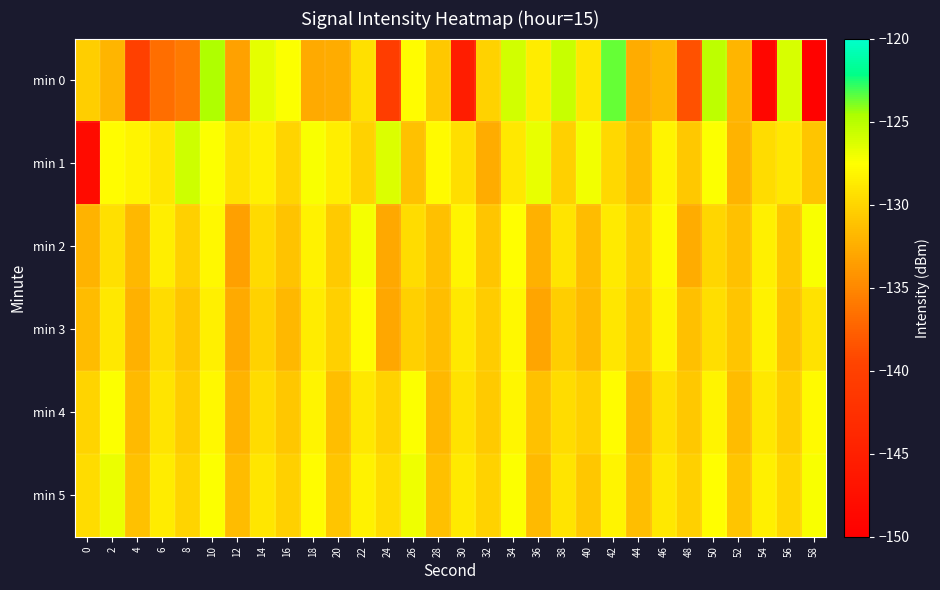

Reading left to right, transcribe all the data shown in this chart.

min 0: 0=-130.4	2=-132.0	4=-140.1	6=-136.7	8=-135.9	10=-124.7	12=-133.3	14=-126.7	16=-127.4	18=-132.7	20=-132.6	22=-129.3	24=-140.5	26=-127.7	28=-130.7	30=-145.4	32=-130.1	34=-125.9	36=-128.6	38=-125.6	40=-128.9	42=-123.6	44=-132.6	46=-131.8	48=-138.6	50=-125.2	52=-132.0	54=-148.9	56=-126.1	58=-149.6
min 1: 0=-148.1	2=-127.6	4=-128.1	6=-129.0	8=-125.8	10=-127.5	12=-129.2	14=-128.4	16=-130.0	18=-127.4	20=-128.5	22=-130.1	24=-126.3	26=-131.2	28=-127.8	30=-129.4	32=-132.6	34=-128.9	36=-126.7	38=-130.3	40=-127.1	42=-129.8	44=-131.5	46=-128.2	48=-130.7	50=-127.4	52=-132.1	54=-129.6	56=-128.8	58=-131.0
min 2: 0=-132.1	2=-129.3	4=-131.8	6=-128.5	8=-130.2	10=-127.9	12=-133.4	14=-129.7	16=-131.1	18=-128.3	20=-130.6	22=-127.2	24=-132.8	26=-129.5	28=-131.3	30=-128.1	32=-130.9	34=-127.6	36=-132.3	38=-129.1	40=-131.6	42=-128.7	44=-130.4	46=-127.8	48=-132.6	50=-129.9	52=-131.2	54=-128.4	56=-130.8	58=-127.3
min 3: 0=-131.5	2=-128.9	4=-132.2	6=-129.6	8=-131.0	10=-128.4	12=-132.7	14=-130.1	16=-131.8	18=-128.6	20=-130.3	22=-127.7	24=-132.9	26=-130.2	28=-131.4	30=-128.8	32=-130.5	34=-127.9	36=-133.1	38=-130.4	40=-131.7	42=-129.0	44=-130.7	46=-128.1	48=-131.3	50=-129.4	52=-130.9	54=-128.3	56=-131.1	58=-129.2
min 4: 0=-130.0	2=-127.4	4=-131.7	6=-129.1	8=-130.5	10=-127.9	12=-132.1	14=-129.5	16=-130.8	18=-128.2	20=-131.4	22=-128.8	24=-130.1	26=-127.5	28=-131.8	30=-129.2	32=-130.6	34=-128.0	36=-131.2	38=-129.6	40=-130.3	42=-127.7	44=-131.9	46=-129.3	48=-130.7	50=-128.1	52=-131.5	54=-128.9	56=-130.4	58=-127.8
min 5: 0=-129.5	2=-126.9	4=-131.2	6=-128.6	8=-130.0	10=-127.4	12=-131.6	14=-129.0	16=-130.3	18=-127.7	20=-130.9	22=-128.3	24=-129.6	26=-127.0	28=-131.3	30=-128.7	32=-130.1	34=-127.5	36=-131.7	38=-129.1	40=-130.8	42=-128.2	44=-131.4	46=-128.8	48=-130.2	50=-127.6	52=-131.0	54=-128.4	56=-129.9	58=-127.3